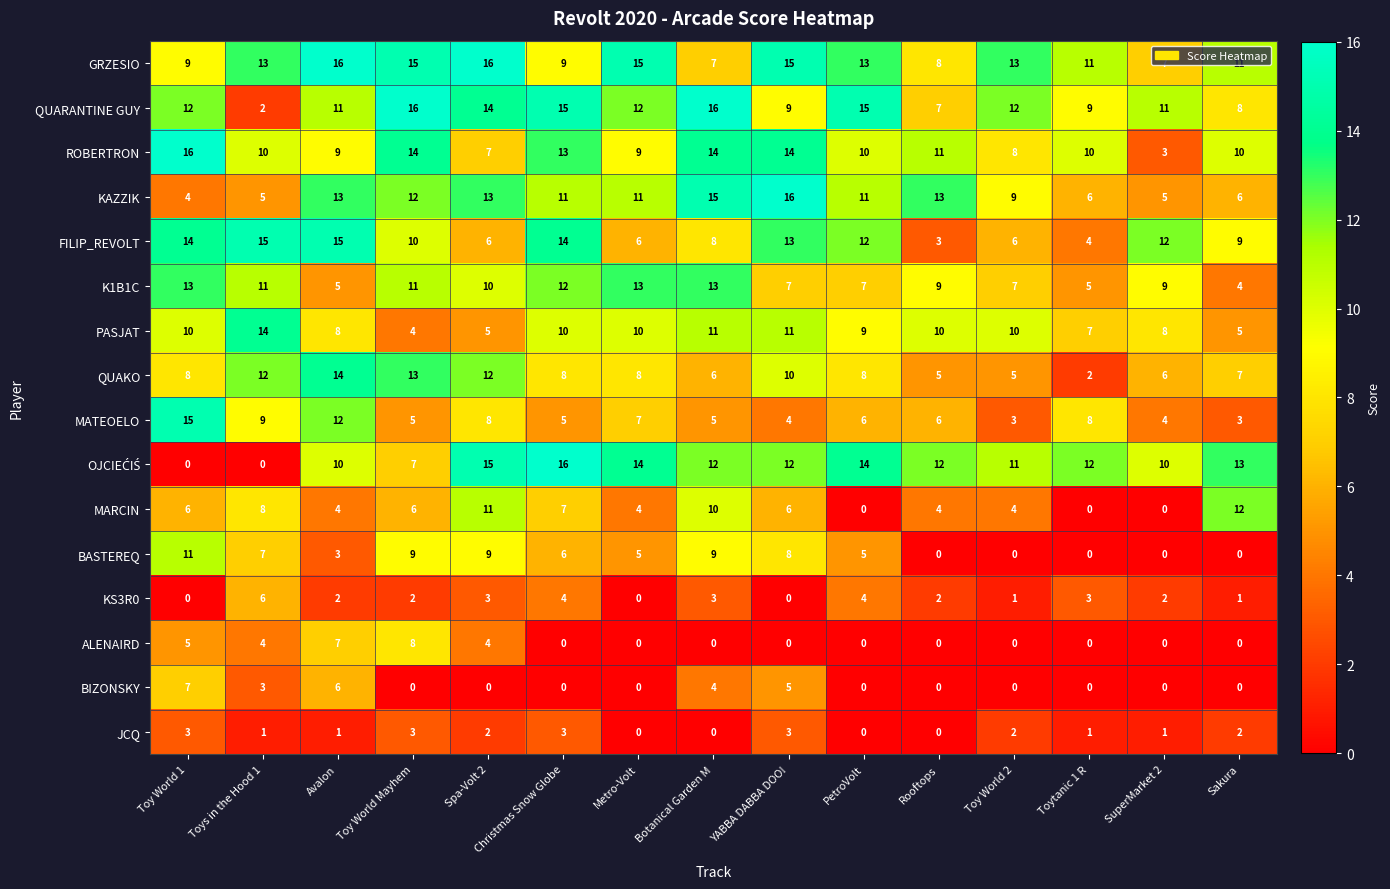

Where does the ROBERTRON series first go above 10?

Toy World 1